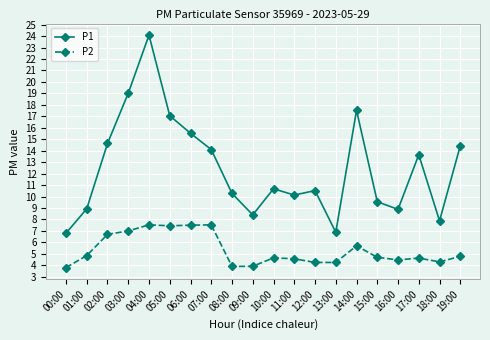

What is the minimum value shown in the chart?

3.8